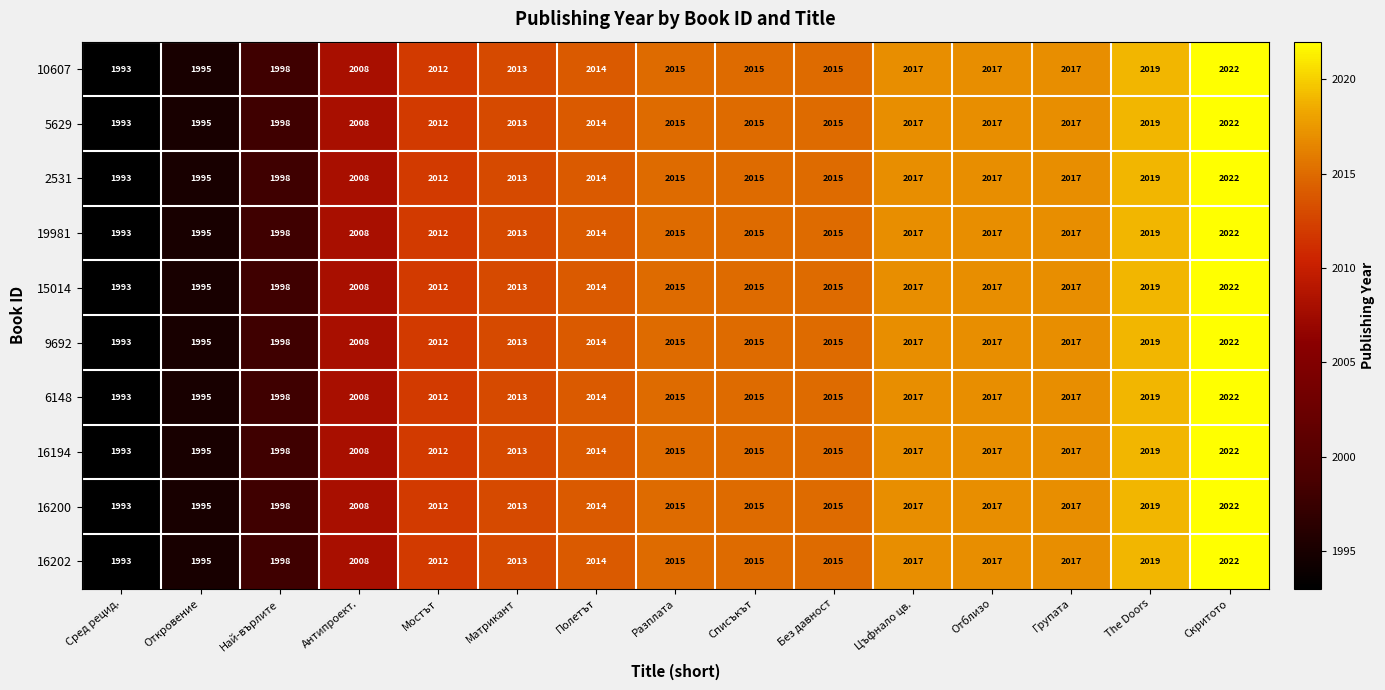

What is the approximate value of 16194 at Полетът?

2014